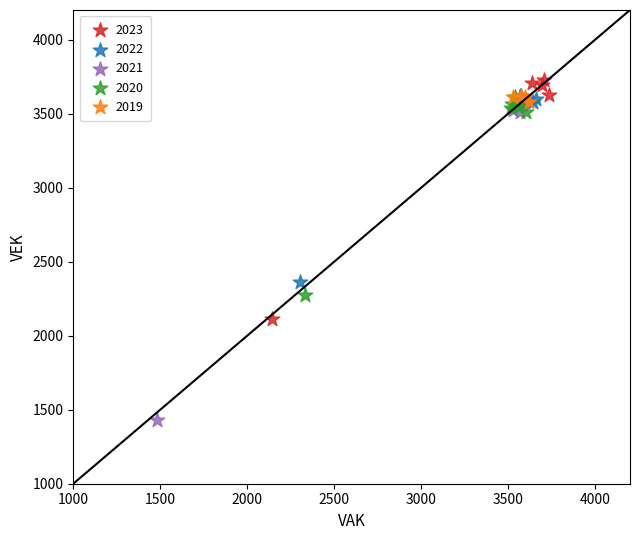

Which series reaches the maximum Y coordinate?

2023